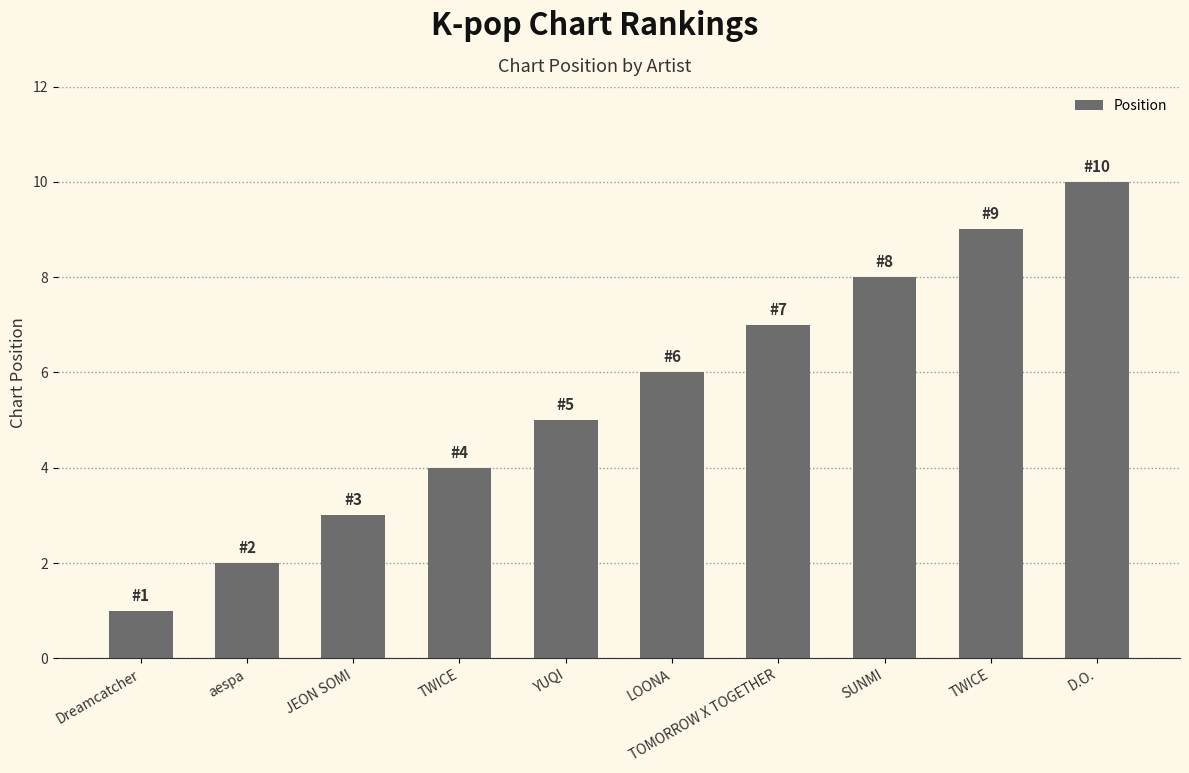

How many data points are less than 6?

5